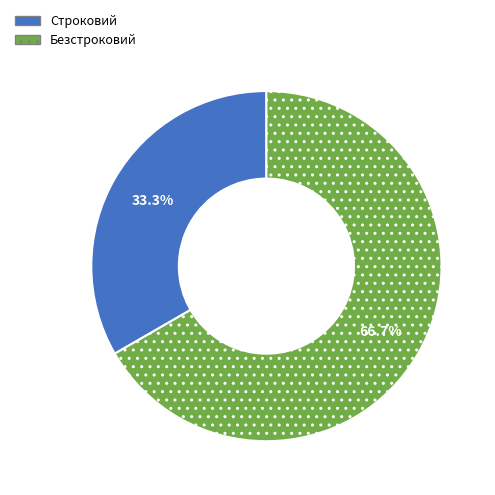

True or false: Безстроковий accounts for 67% of the total.

True